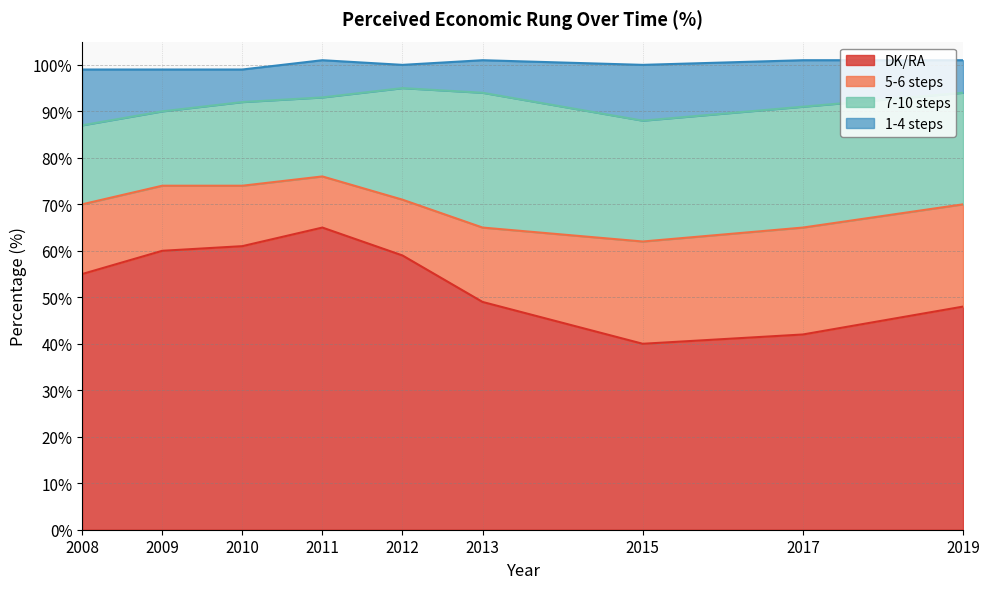

What is the value of the 7-10 steps point at the 6th from the left?

29